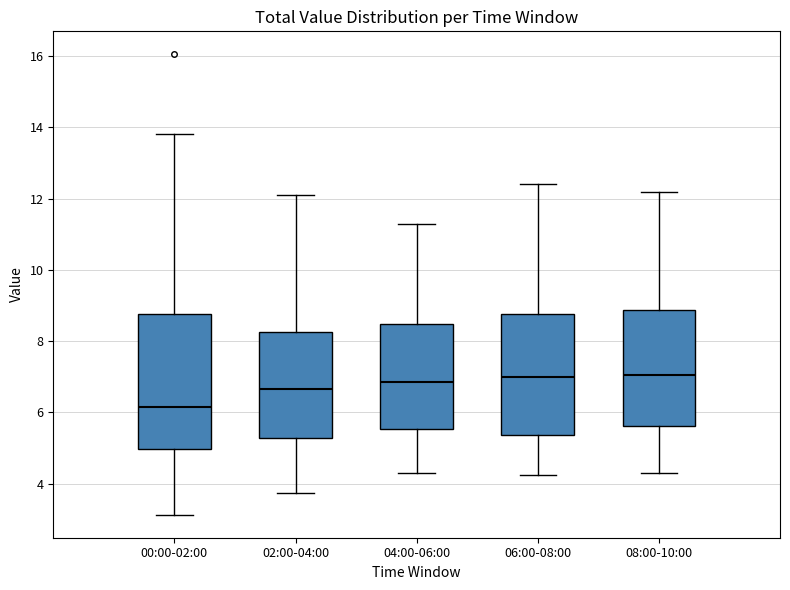

Where is the upper edge of the box for 04:00-06:00 on the y-axis? The values are not printed on the chart, so give them approximately, as read against the axis.

8.4